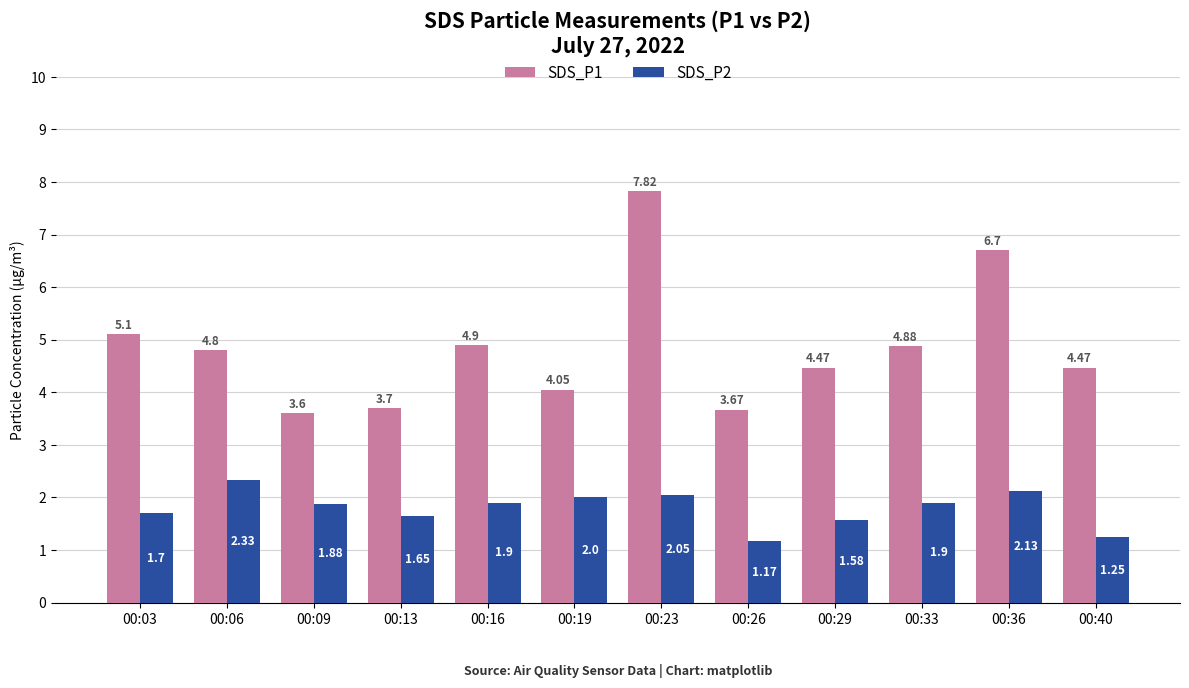

What is the total value across all series at 00:33?

6.8